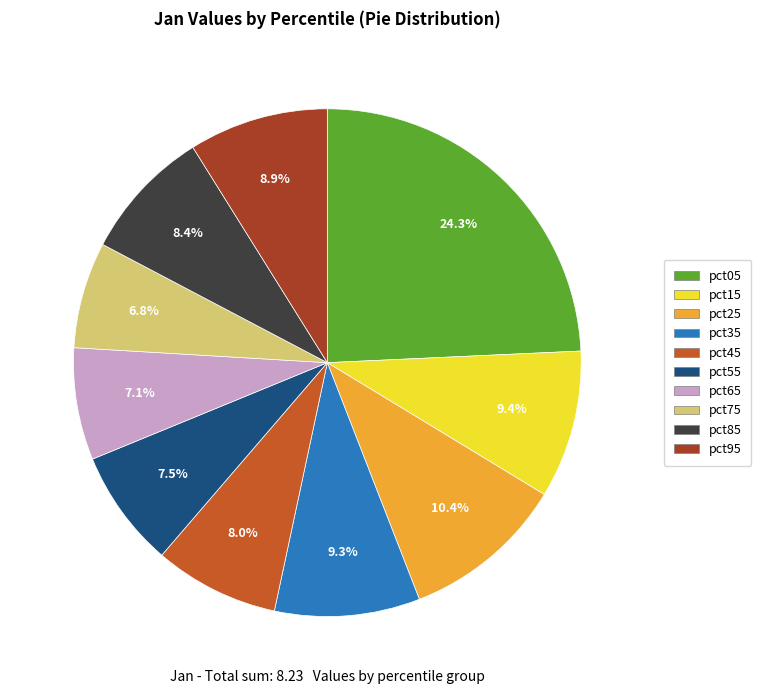

What percentage do pct25 and pct85 together represent?

18.8%